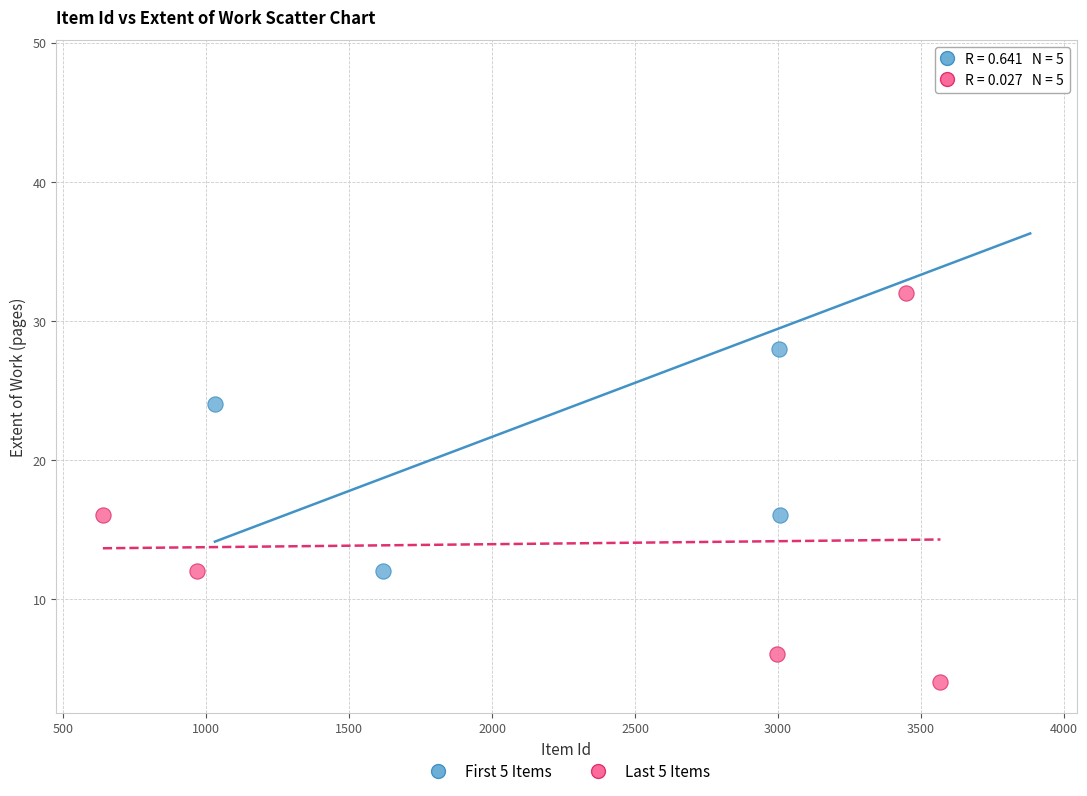

Which series has the largest Y range (max minus min)?

First 5 Items